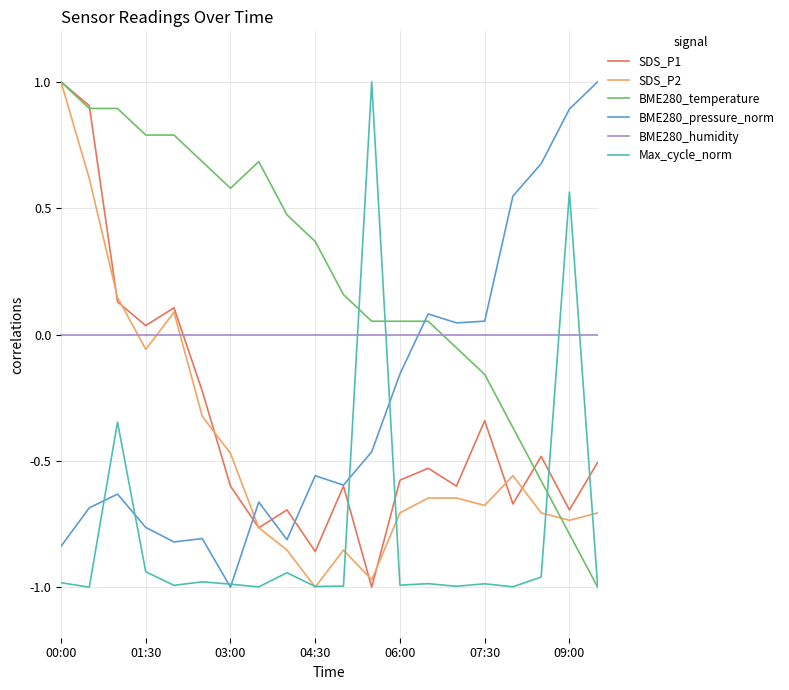

How many positive values does the Max_cycle_norm series have?

2